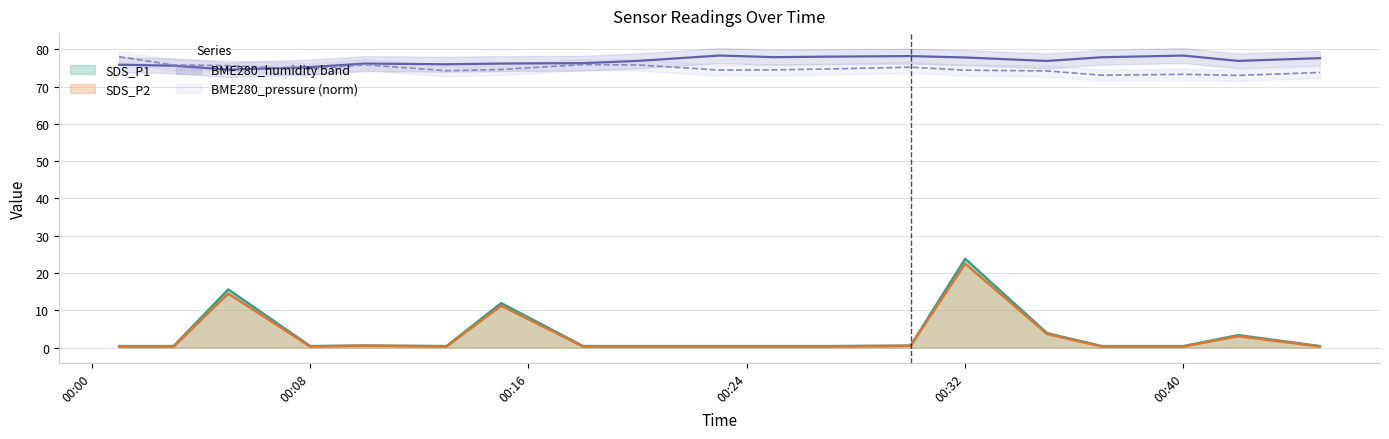

In BME280_humidity, how many points are higher than both neighbors (excluding endpoints)?

4